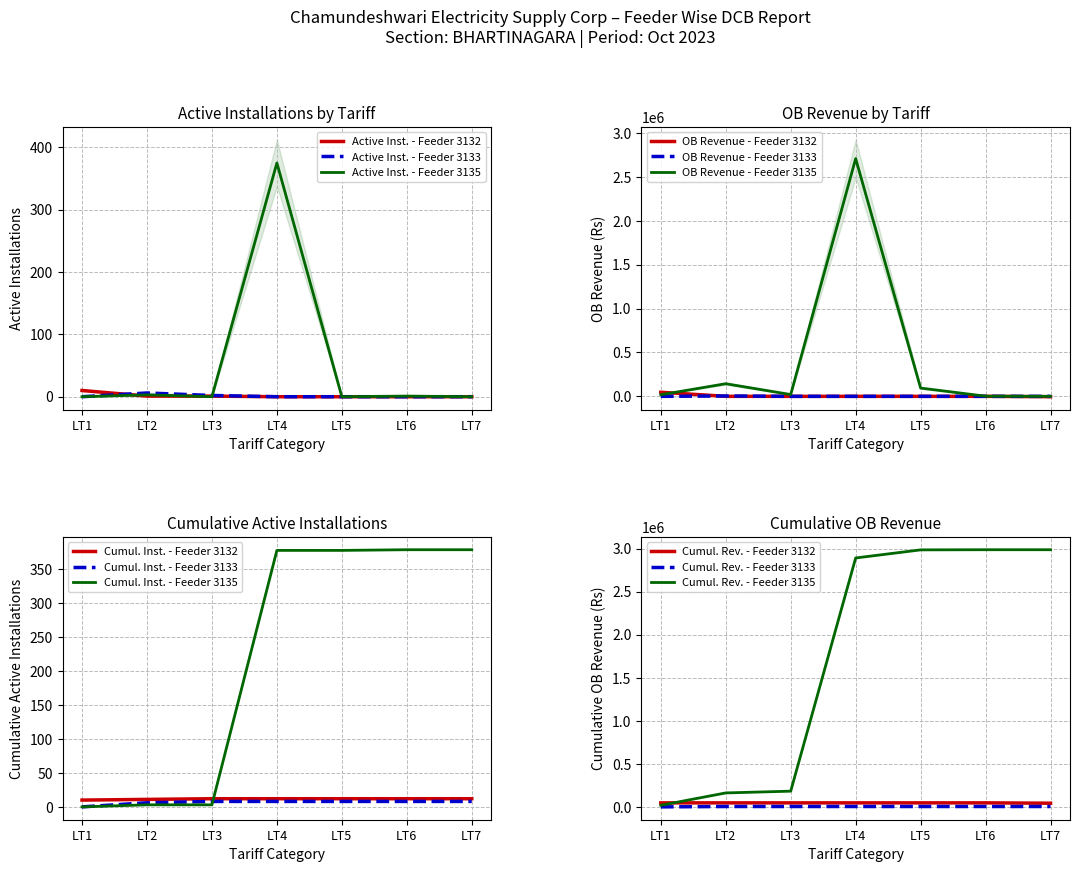

Is it true that Active Installations (3133) equals 3.0 at LT3?

False